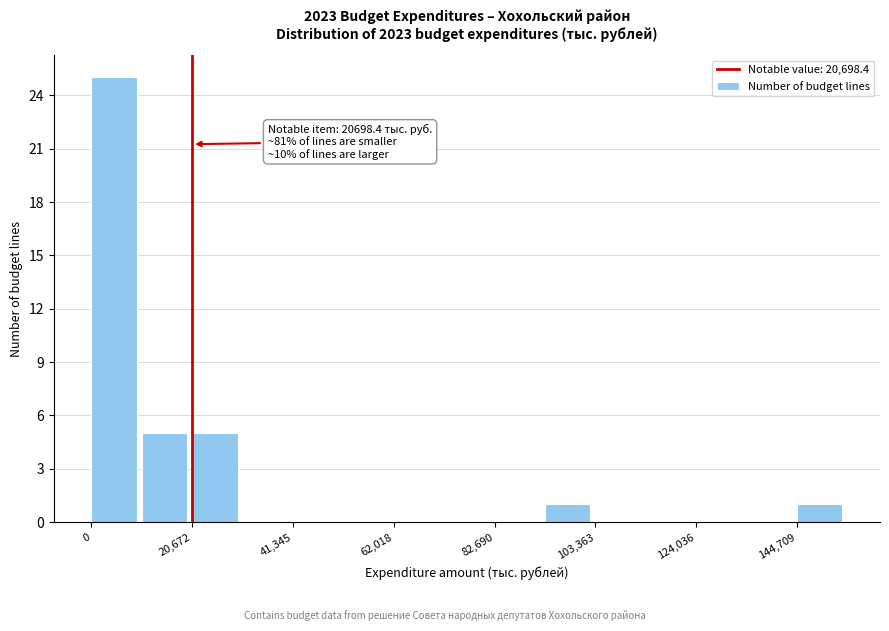

Read against the x-axis, roughly where is the centre of the tallest bar?

5000